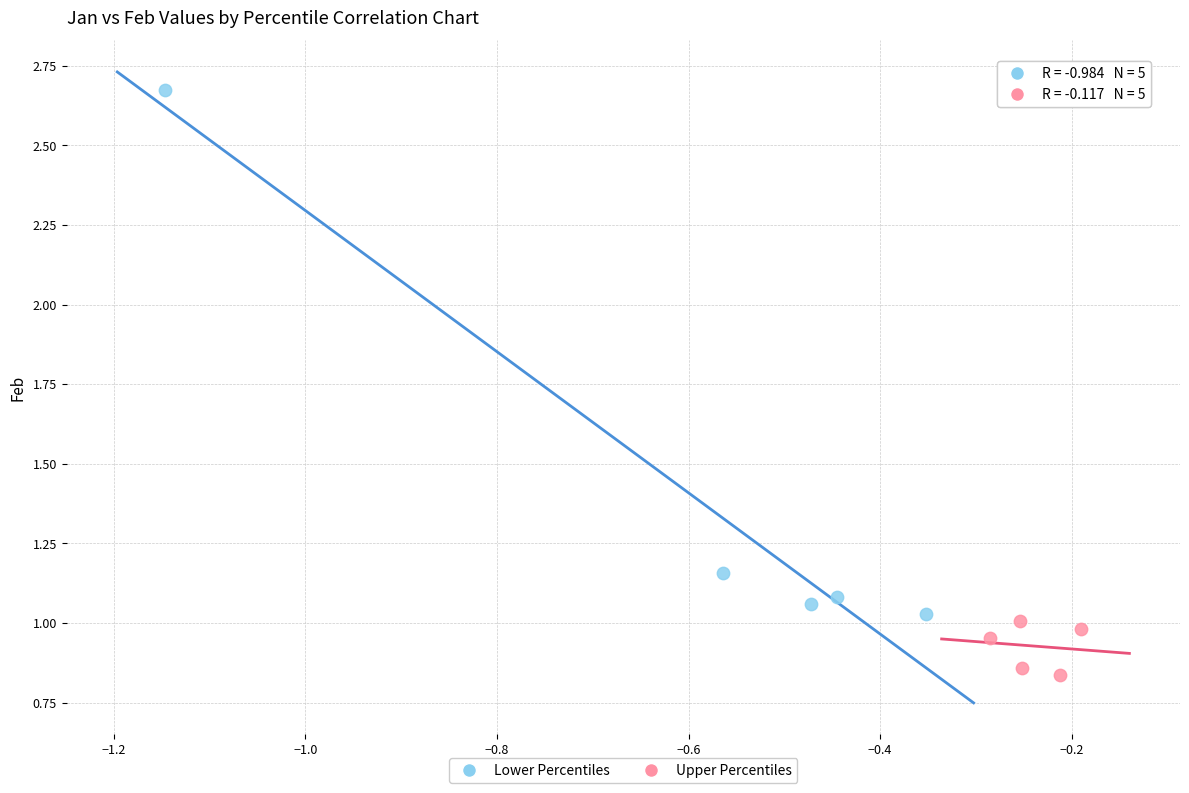

Which series contains the lowest Y value?

Upper Percentiles